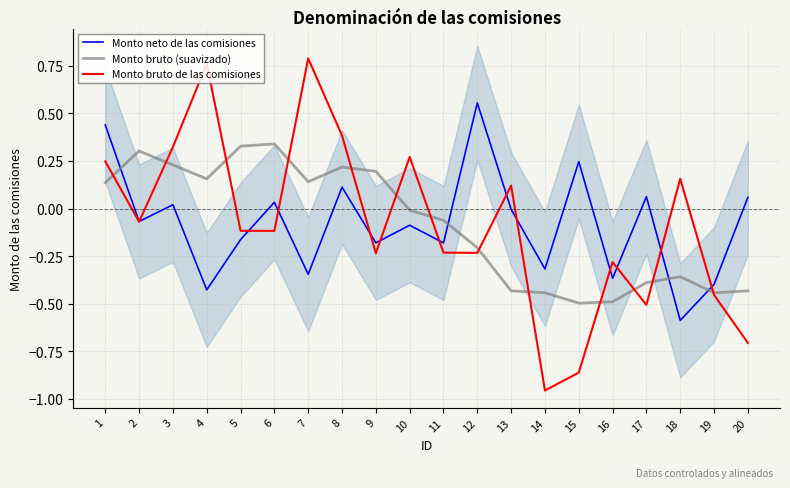

True or false: Monto neto de las comisiones and Monto bruto (suavizado) cross at least once.

True